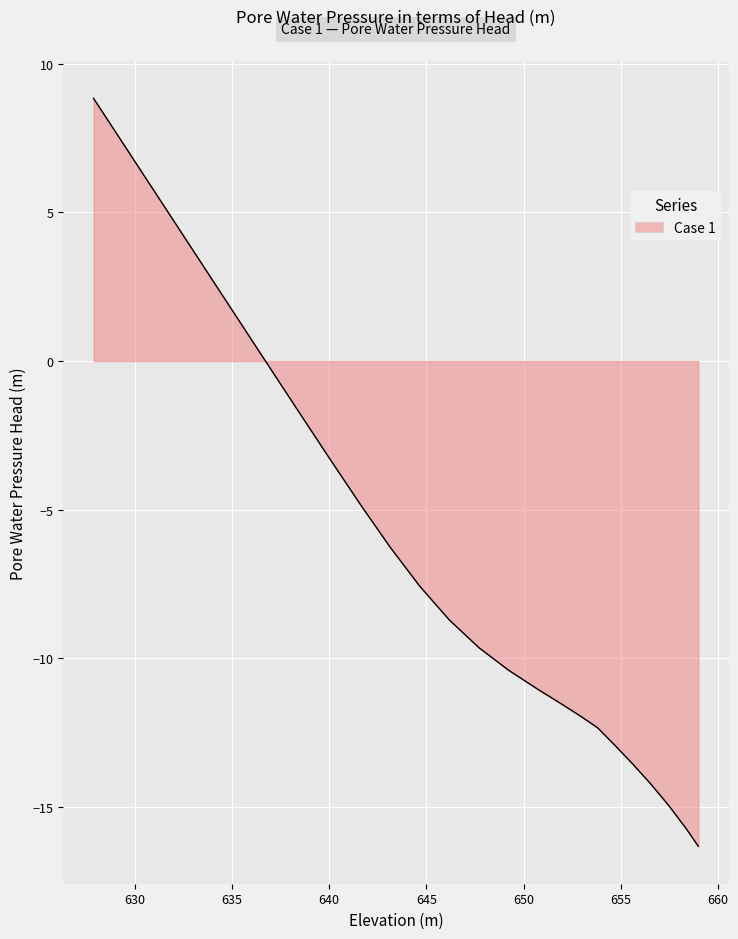

What is the average value?

-6.2